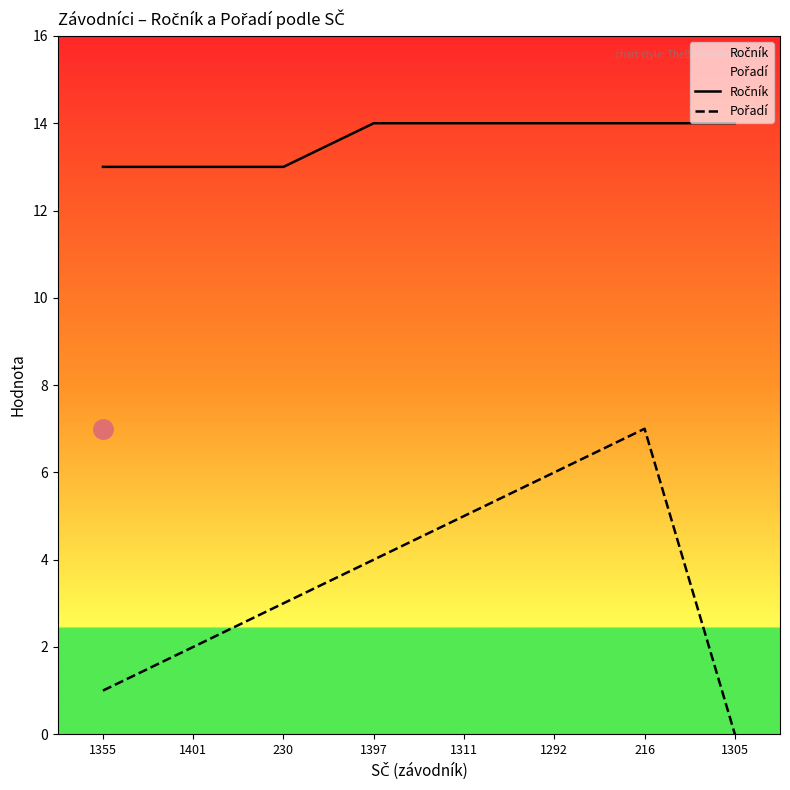

What position from the right is 216?

2